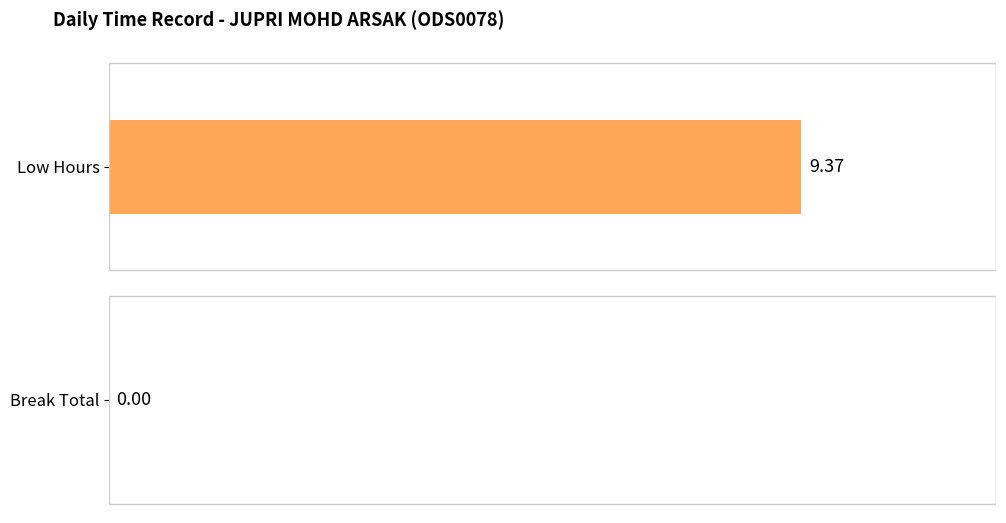

What are all the series names shown in the legend?

Low, Break_Total